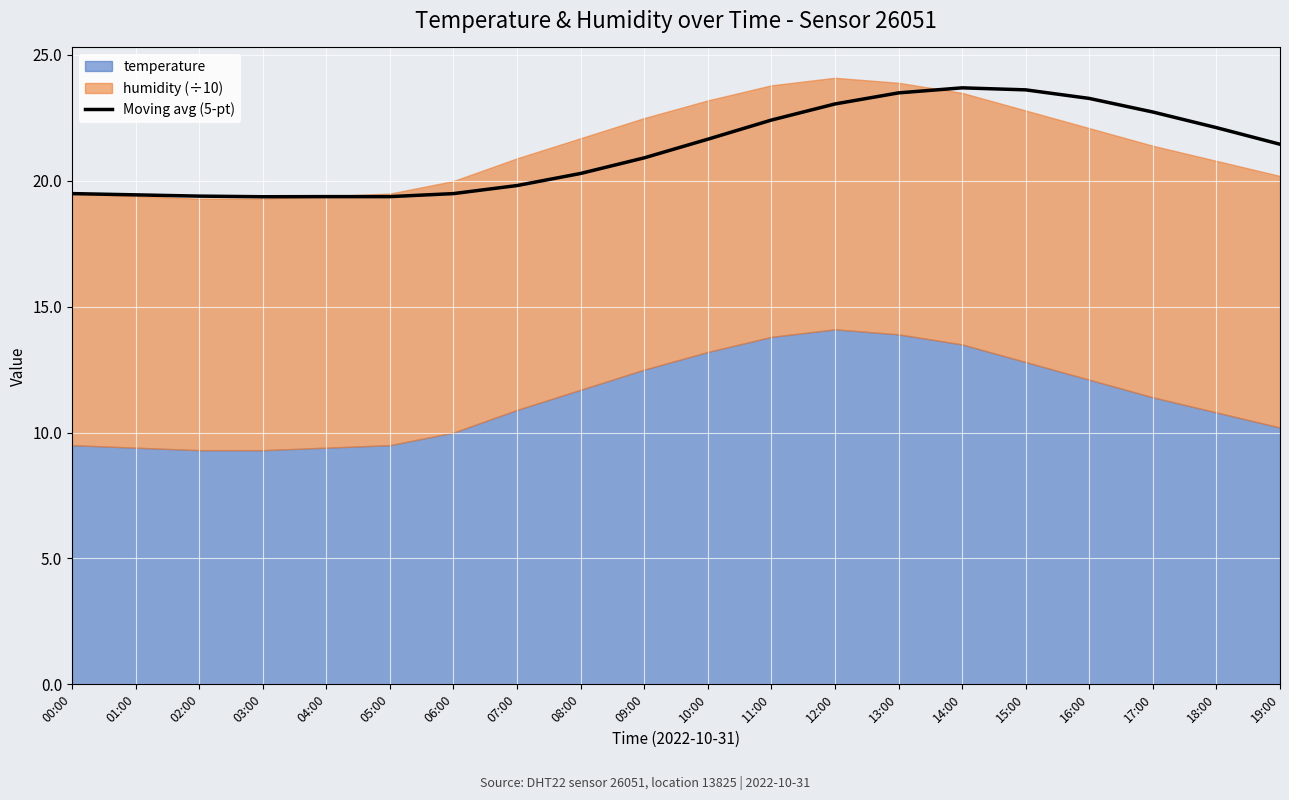

What is the ratio of the value at 07:00 to the value at 13:00?

0.8